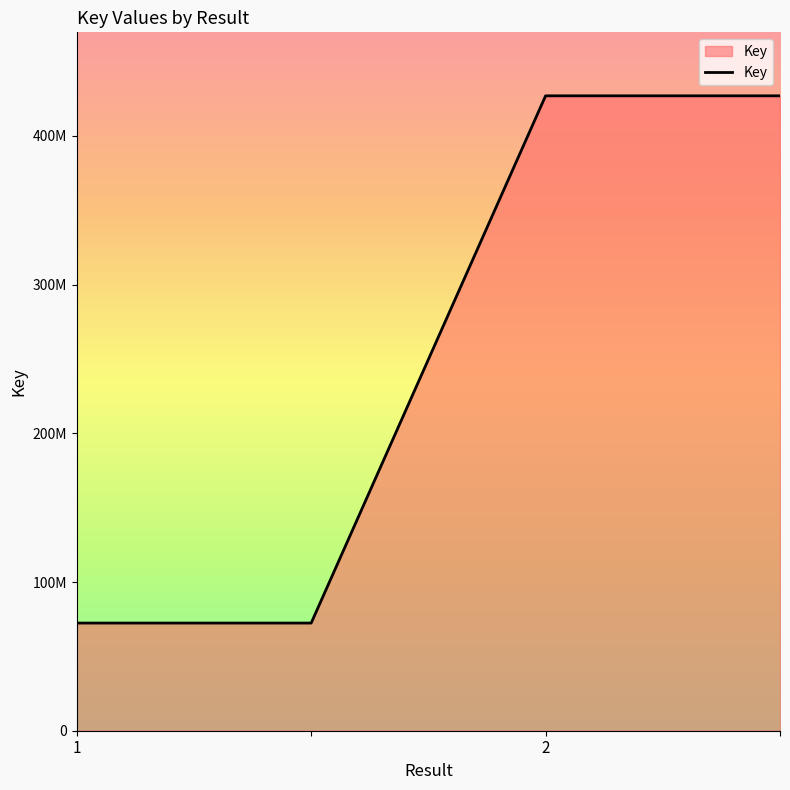

Does the chart display data point markers on the line(s)?

No